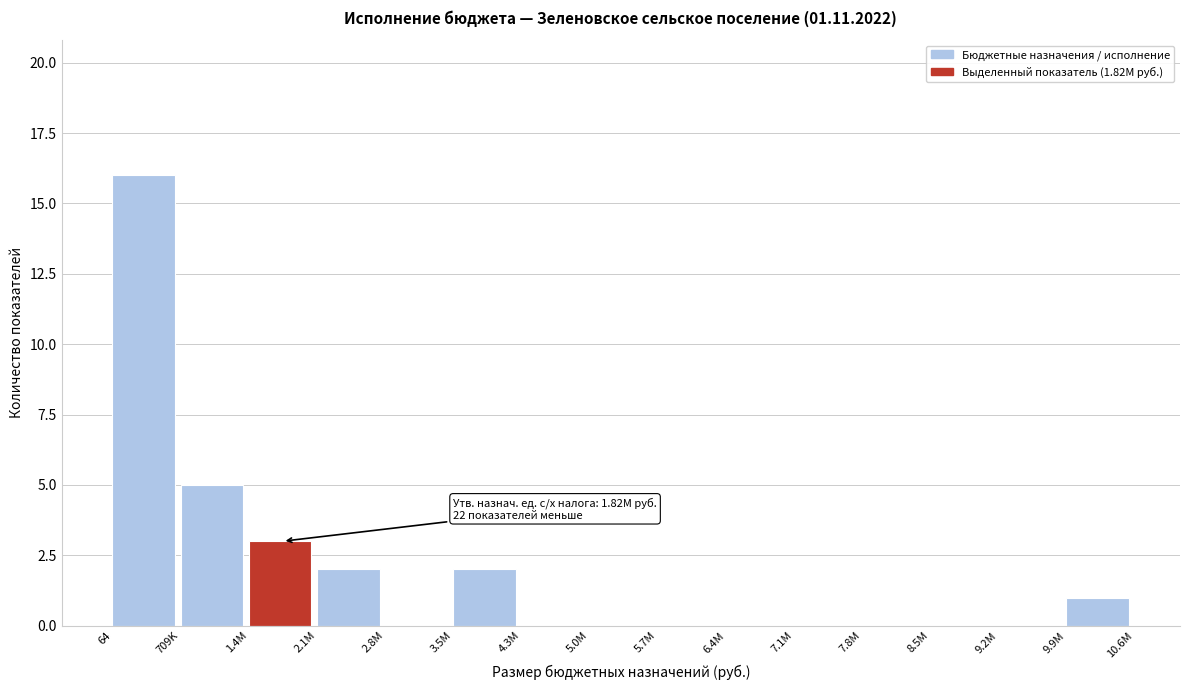

Reading left to right, transcribe all the data shown in this chart.

64=16	709K=5	1.4M=3	2.1M=2	2.8M=0	3.5M=2	4.3M=0	5.0M=0	5.7M=0	6.4M=0	7.1M=0	7.8M=0	8.5M=0	9.2M=0	9.9M=1